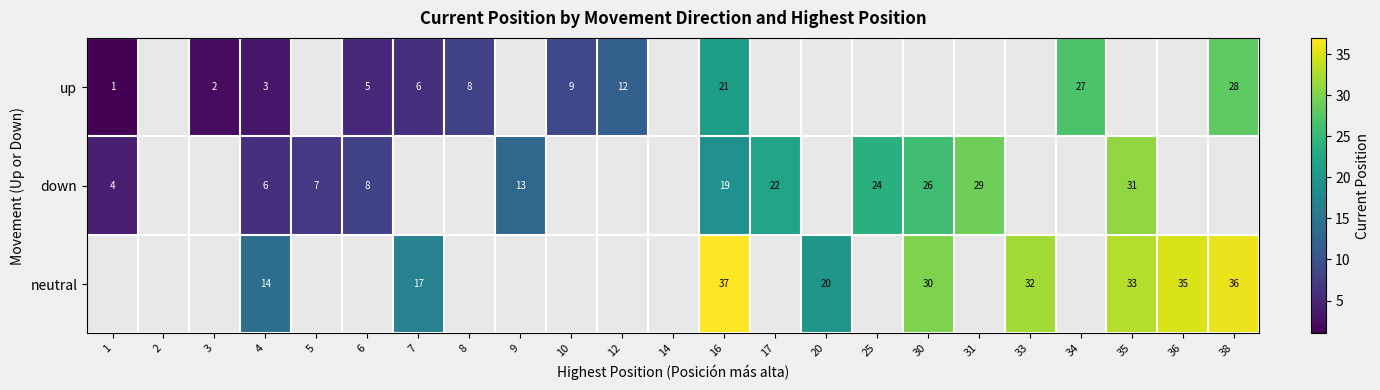

Is it true that down equals 4 at 1?

True